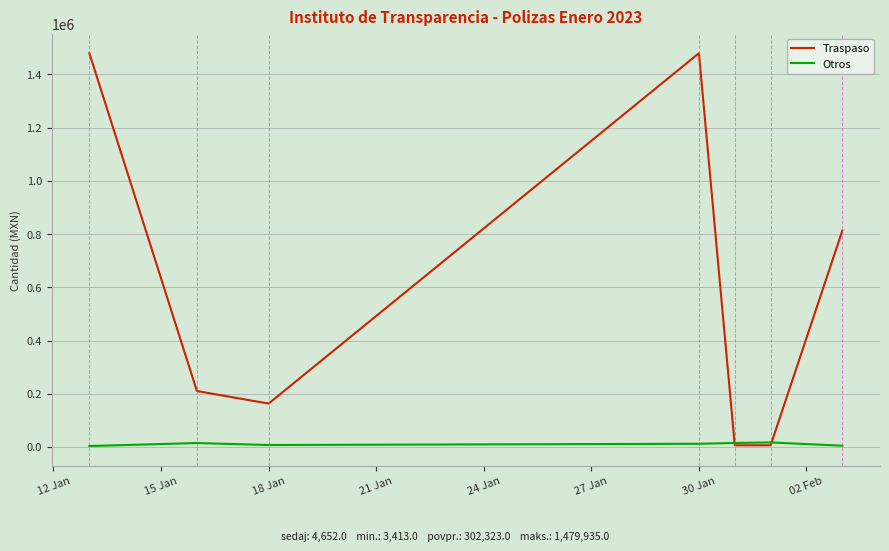

Which series has the widest spread of values?

Traspaso